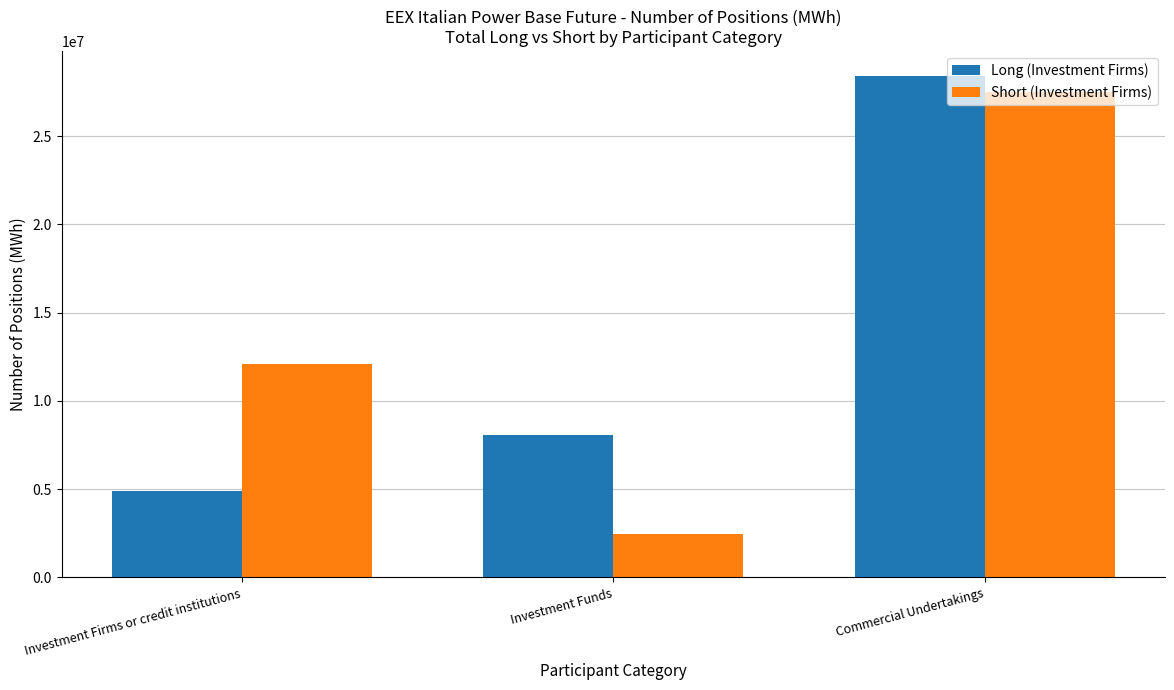

Is the value of Long (Investment Firms) at Investment Firms or credit institutions greater than the value of Short (Investment Firms) at Investment Firms or credit institutions?

No